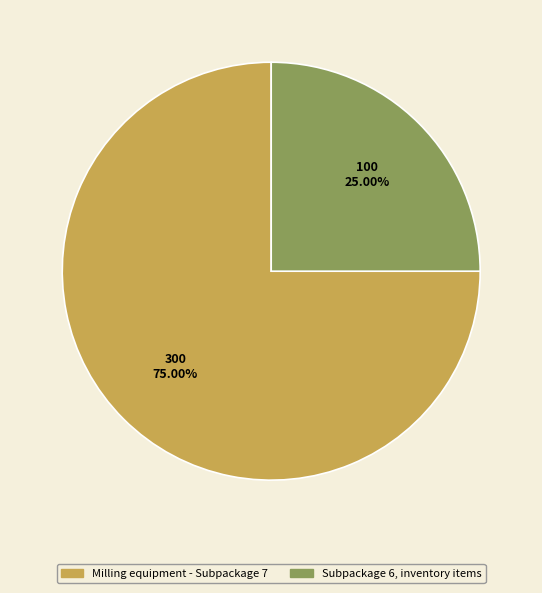

Rank the categories by value from highest to lowest.

Milling equipment - Subpackage 7, Subpackage 6, inventory items